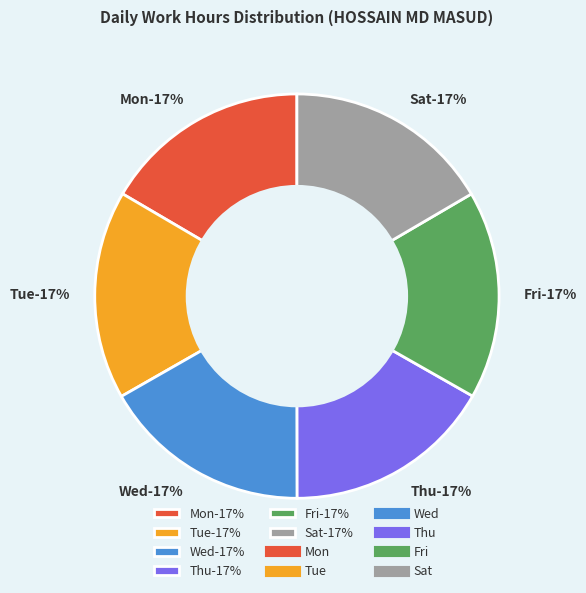

Does any single category account for the majority?

No